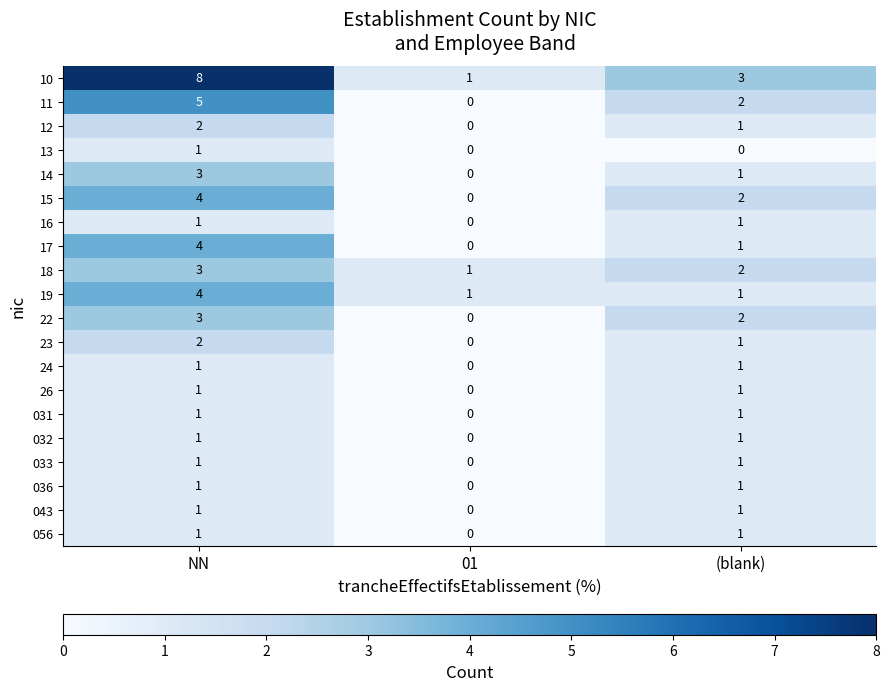

How many data points does each series have?

3